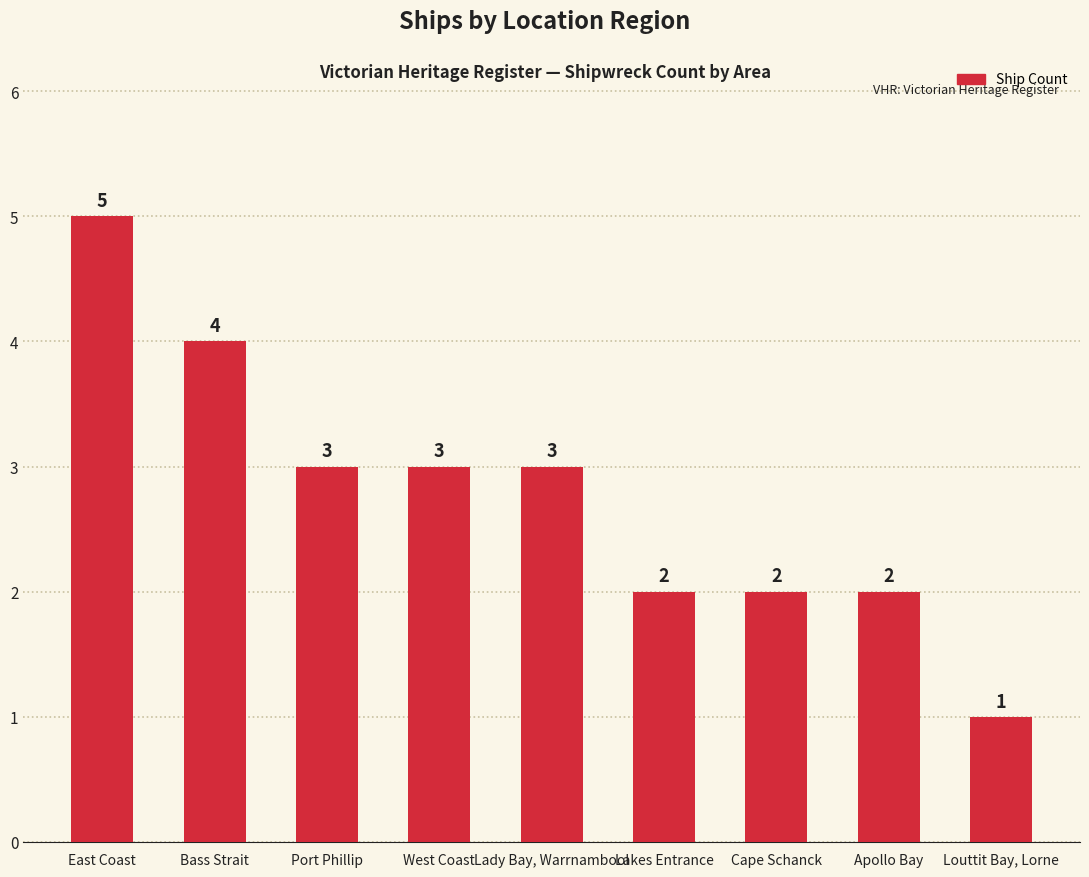

Approximately how many times larger is the value at Louttit Bay, Lorne compared to Port Phillip?

0.3